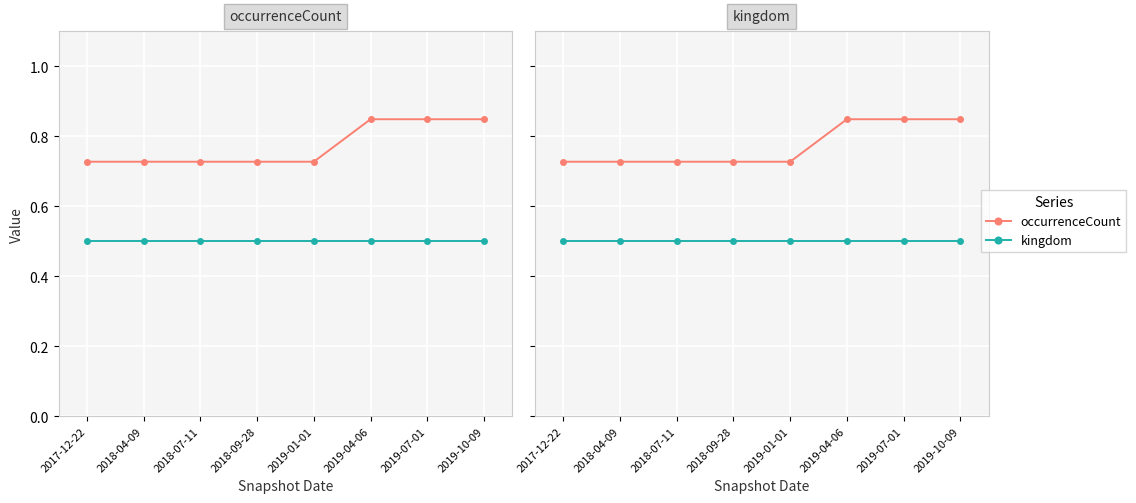

True or false: kingdom has a value of 0.5 at 2018-09-28.

True